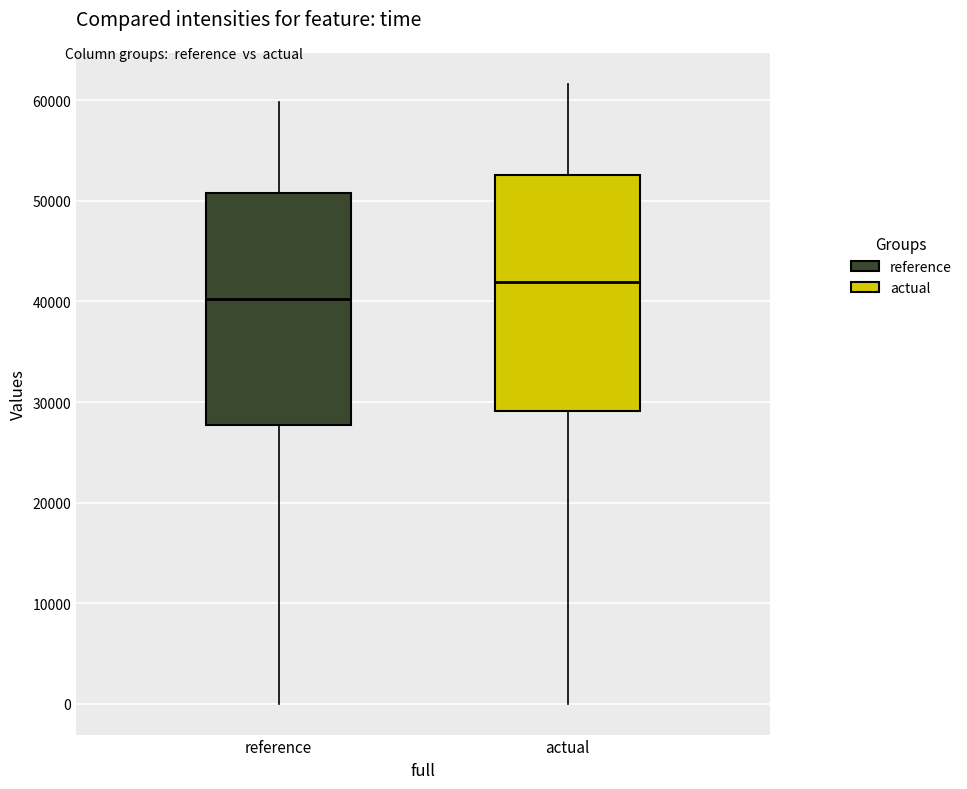

Reading left to right, read every box against the y-axis: the position of its median line, the range the box covers, and the ends of its whiskers. The values are not printed on the chart, so give them approximately, as read against the axis.

reference: median 40000, box 28000 to 51000, whiskers 0 to 60000
actual: median 42000, box 29000 to 53000, whiskers 0 to 62000